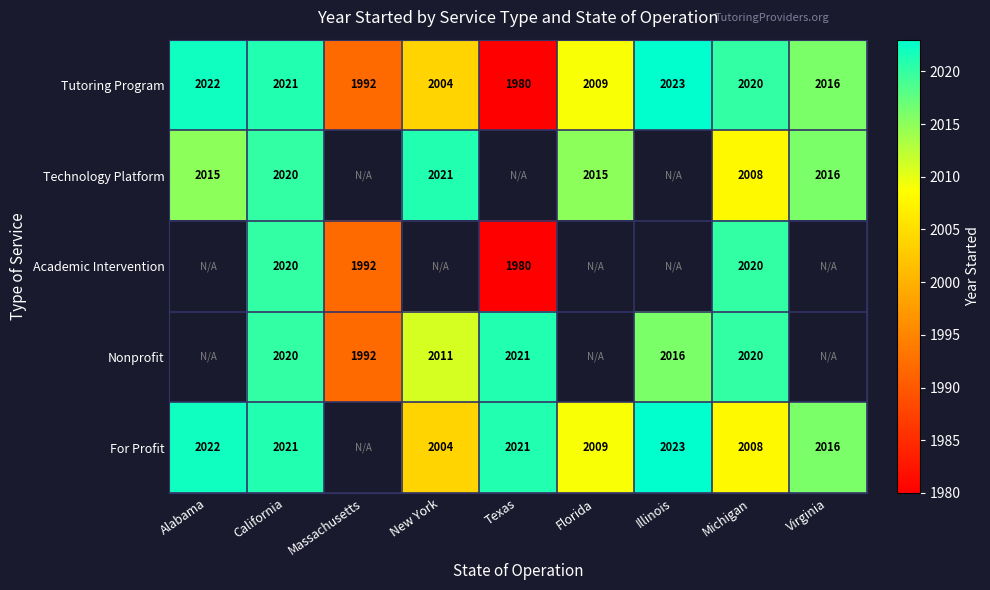

What is the greatest value displayed?

2023.0